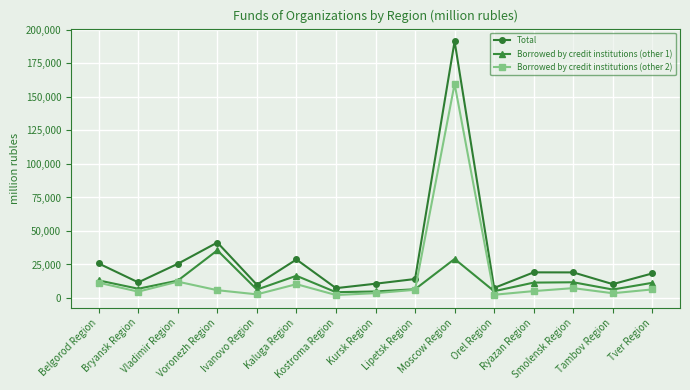

What is the difference between the highest and lowest values at Lipetsk Region?

8046